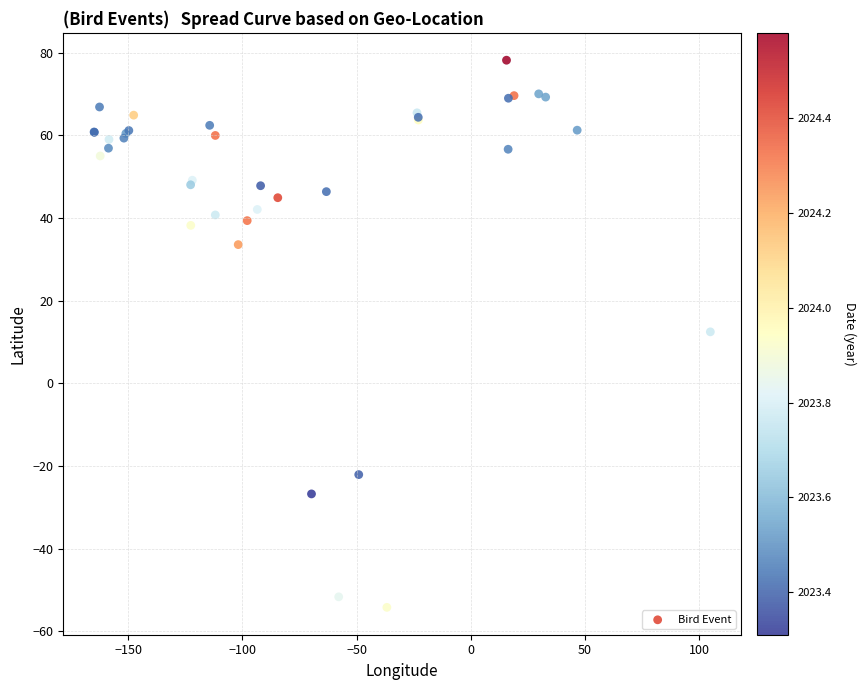

What Y value in the scatter plot is closest to 11?

12.5